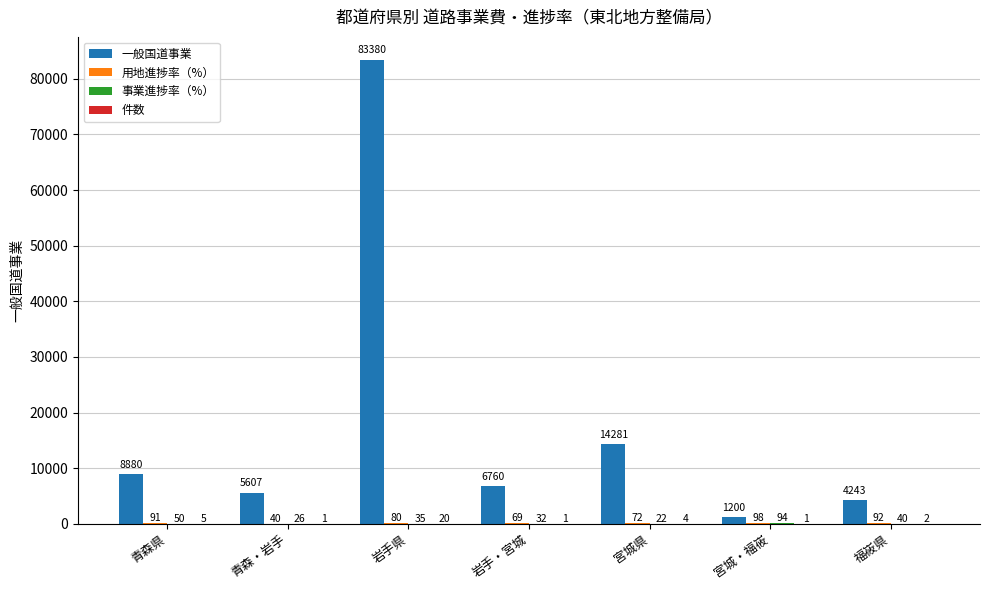

How many categories are shown in the chart?

7